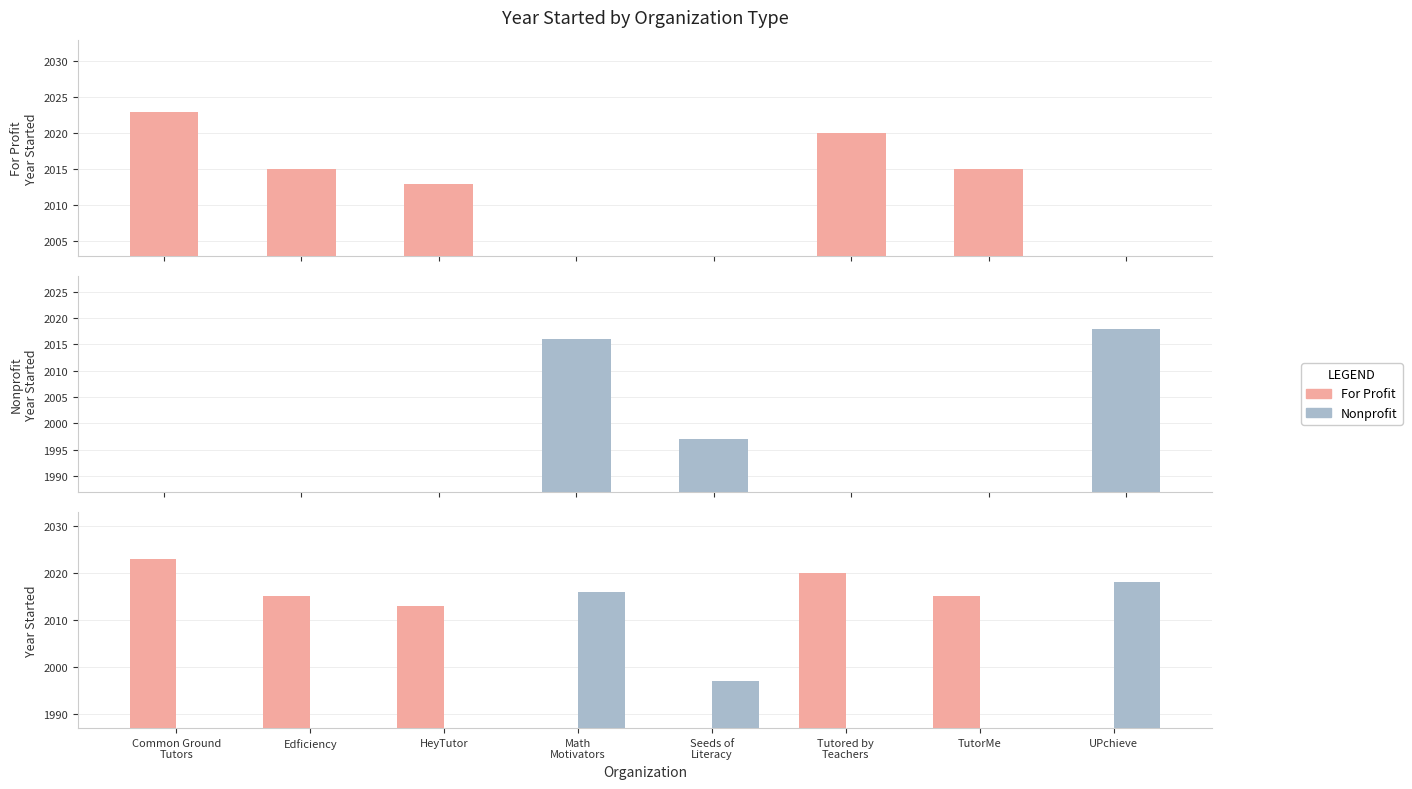

What are all the series names shown in the legend?

For Profit, Nonprofit